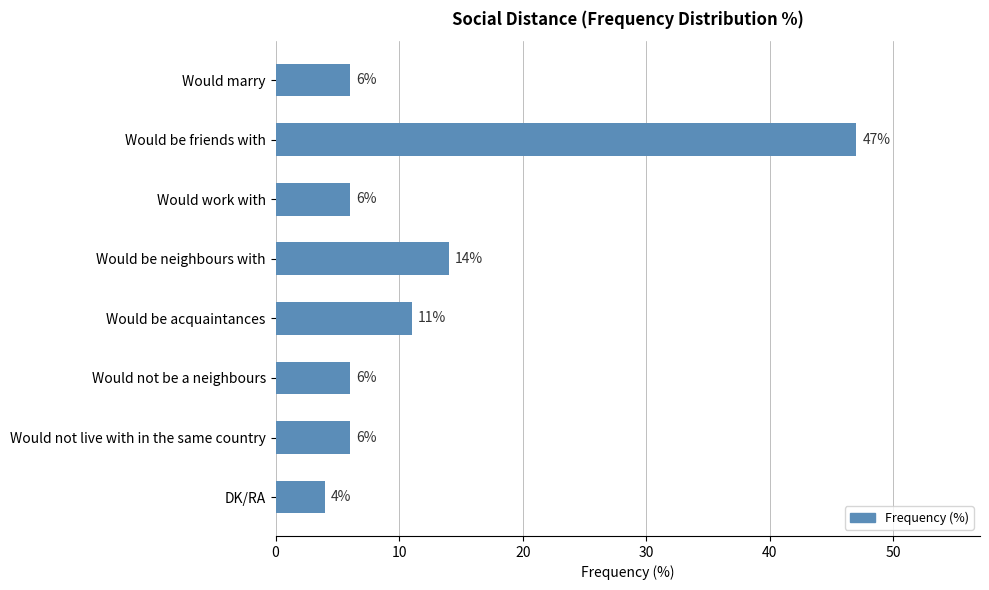

What is the label of the 8th bar from the bottom?

Would marry